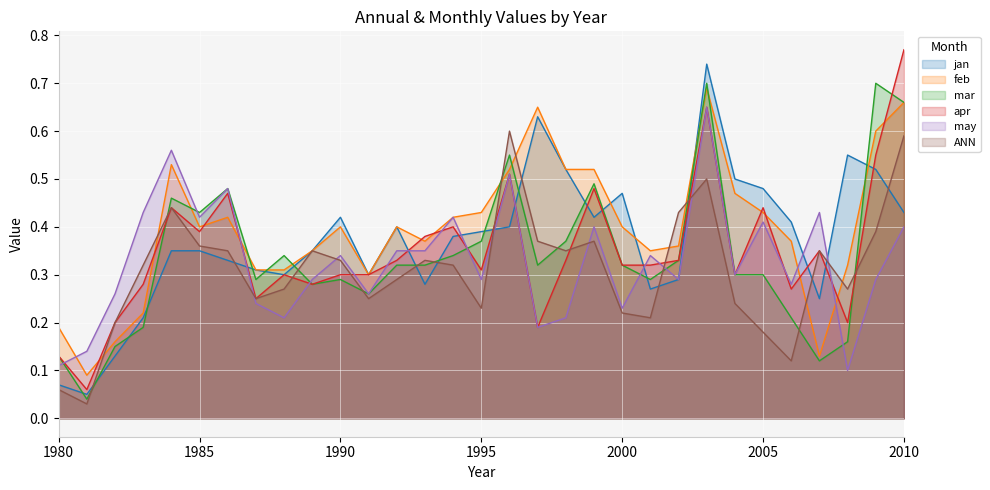

After their last crossing, which series has the higher values: ANN or jan?

ANN